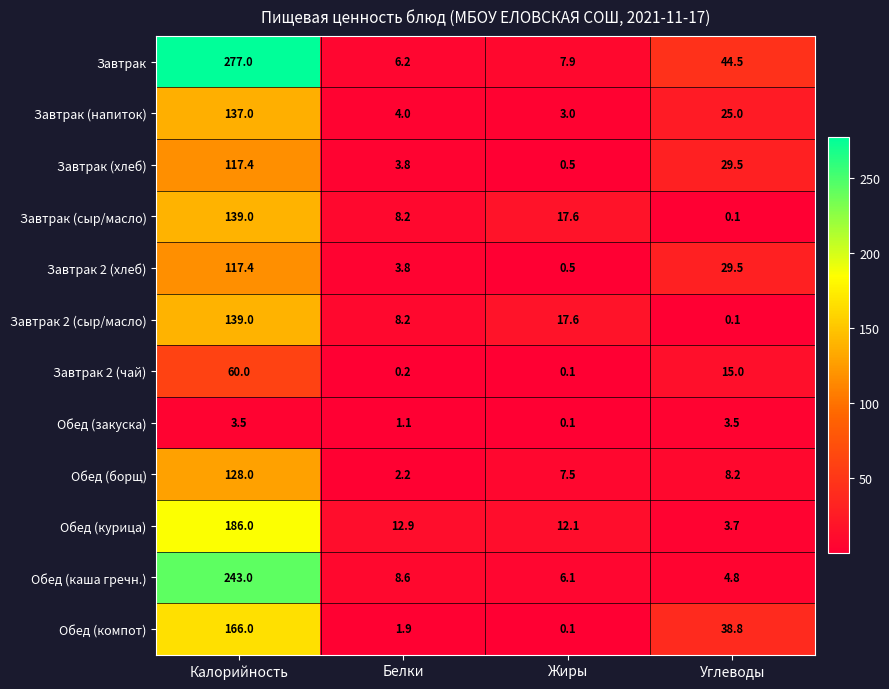

What is the maximum value shown in the chart?

277.0